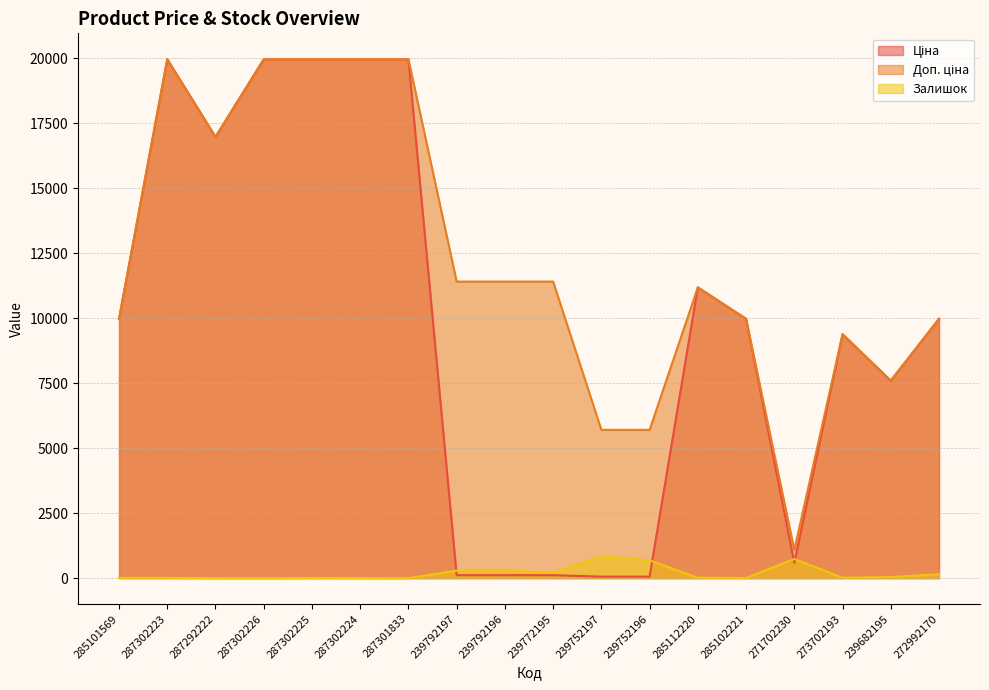

At which category does Залишок reach its first local valley?

287302226